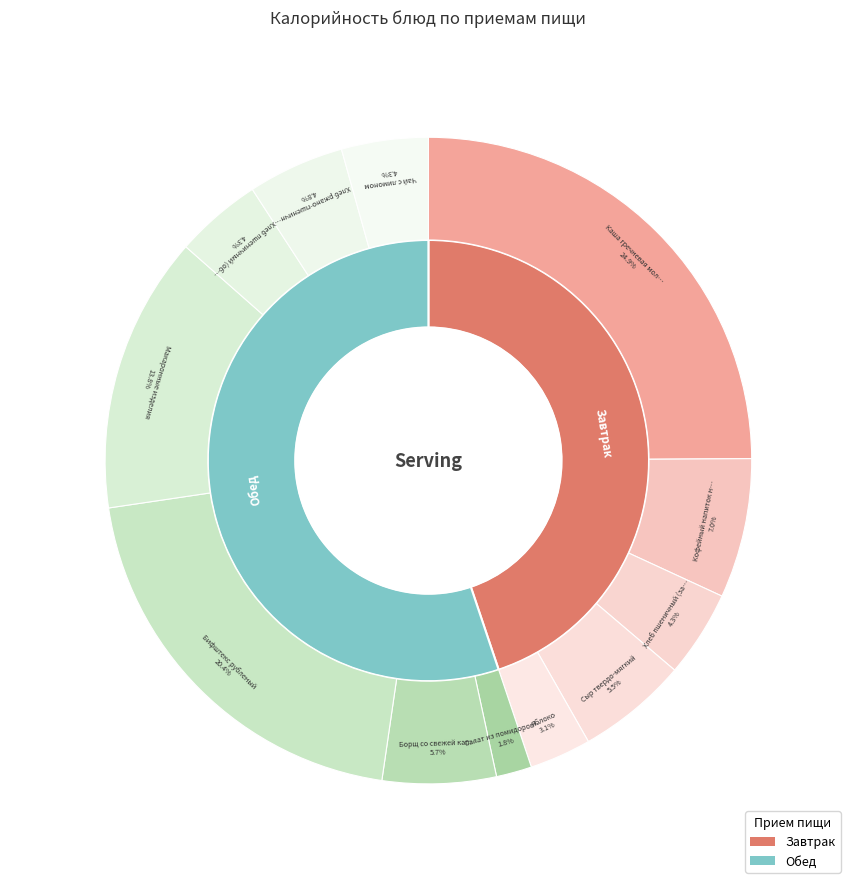

How many slices are in this pie chart?

12